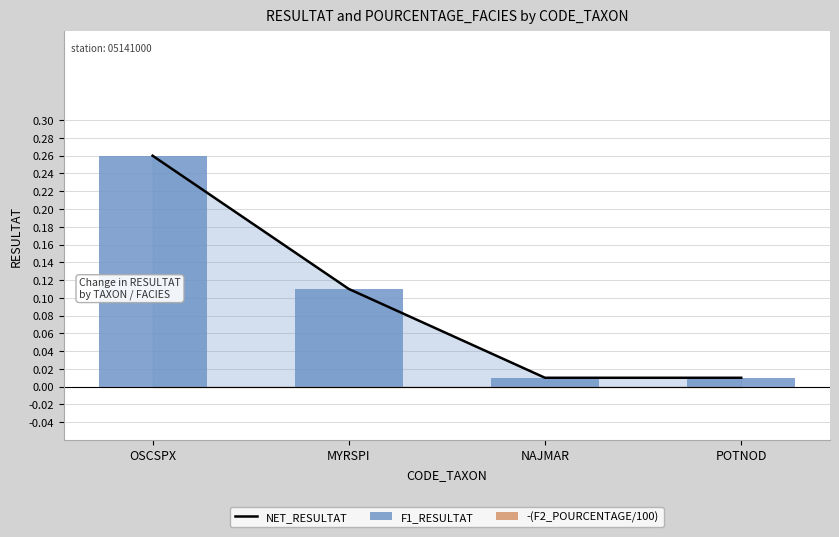

Reading left to right, extract all data points from this chart.

NET_RESULTAT: OSCSPX=0.3	MYRSPI=0.1	NAJMAR=0.0	POTNOD=0.0
F1_RESULTAT: OSCSPX=0.3	MYRSPI=0.1	NAJMAR=0.0	POTNOD=0.0
-(F2_POURCENTAGE/100): OSCSPX=0.0	MYRSPI=0.0	NAJMAR=0.0	POTNOD=0.0